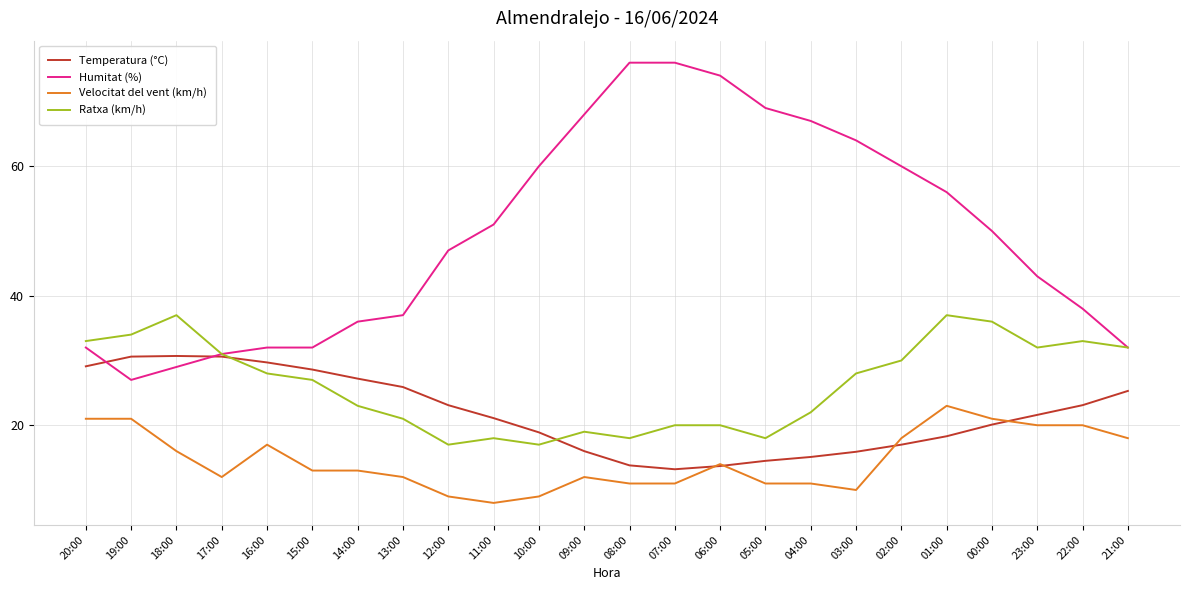

Does the chart have visible grid lines?

Yes